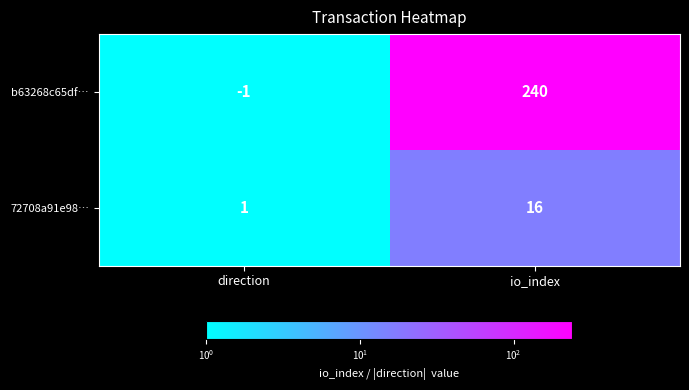

Reading right to left, extract all data points from this chart.

b63268c65df…: 240	-1
72708a91e98…: 16	1